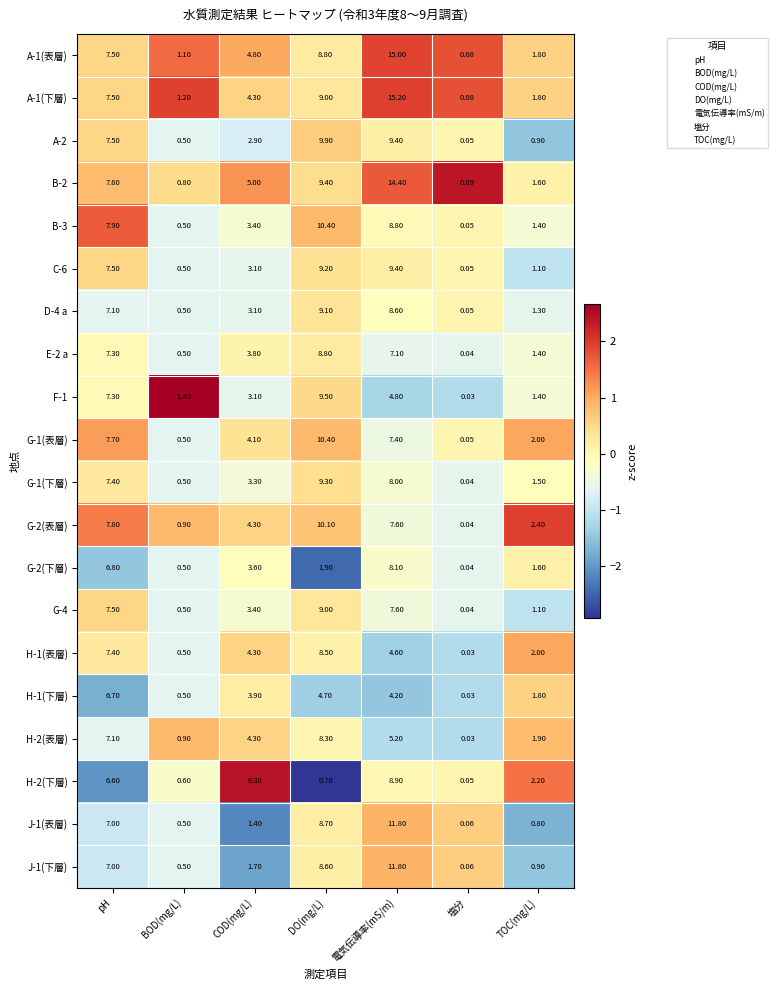

How many data points does each series have?

7